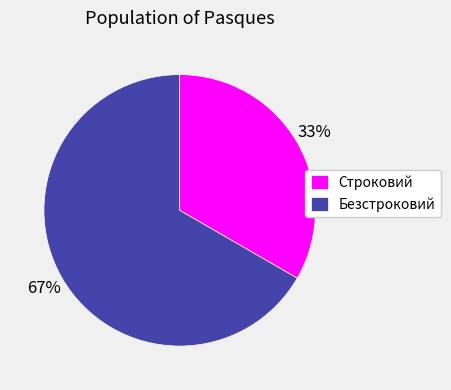

What is the smallest slice in the pie chart?

Строковий